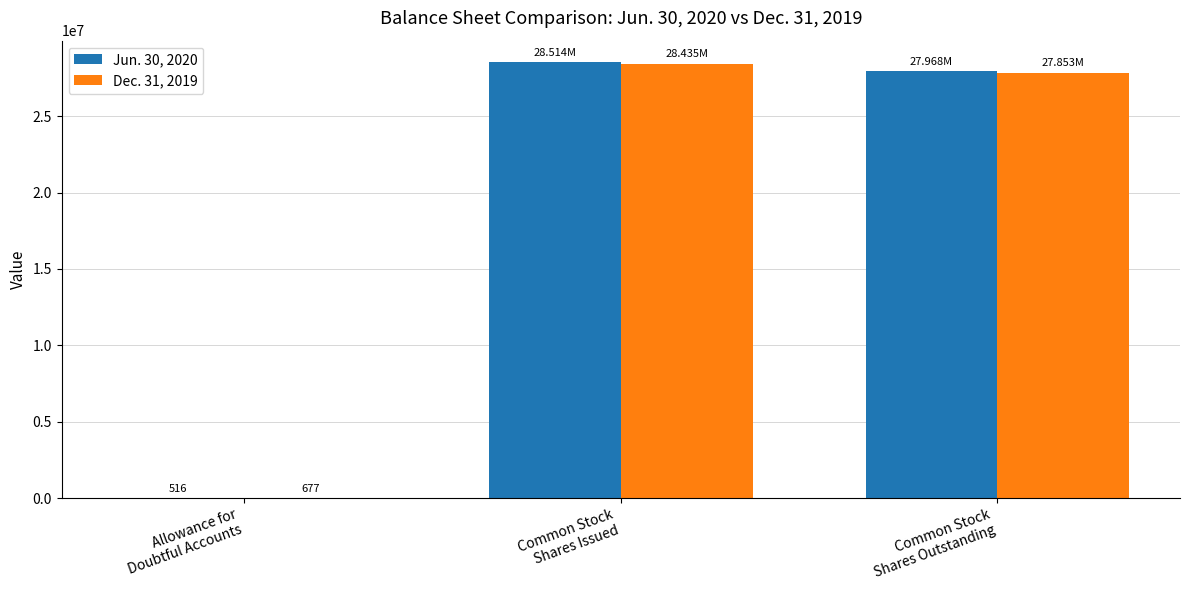

Where is Jun. 30, 2020 nearest to the value 14257258?

Common Stock
Shares Outstanding